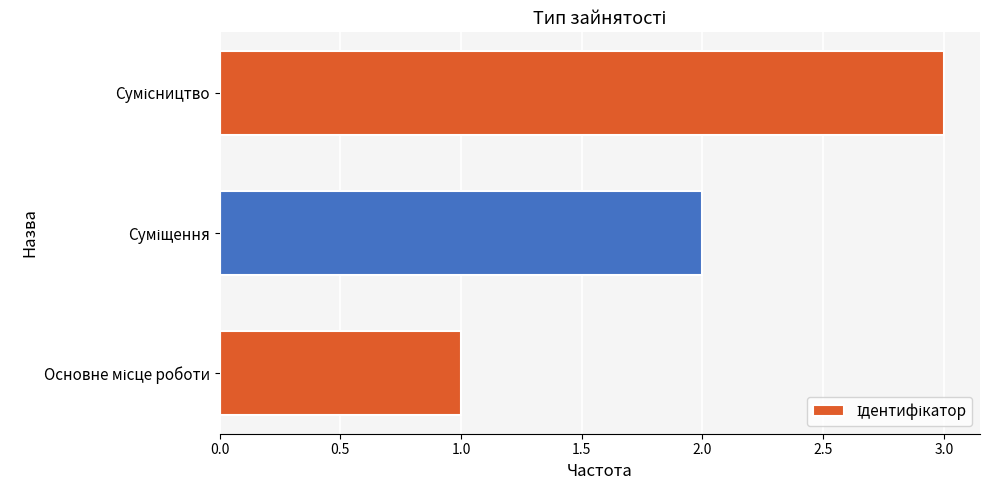

What is the sum of all values?

6